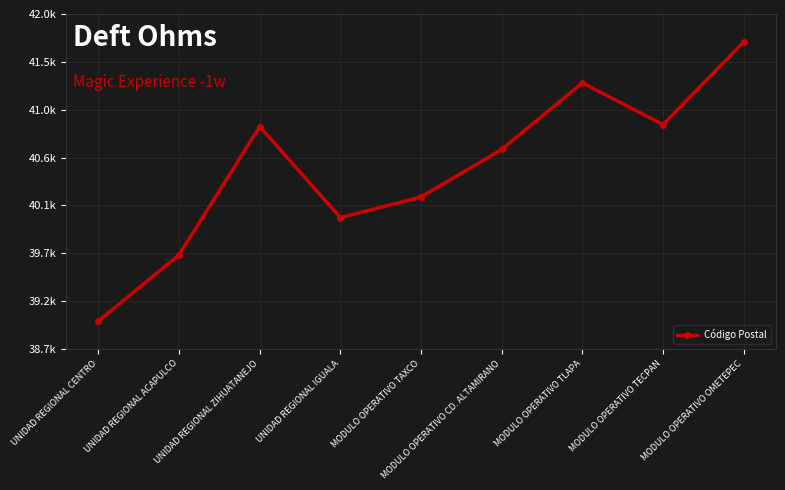

True or false: there are more than 0 points higher than both neighbors.

True